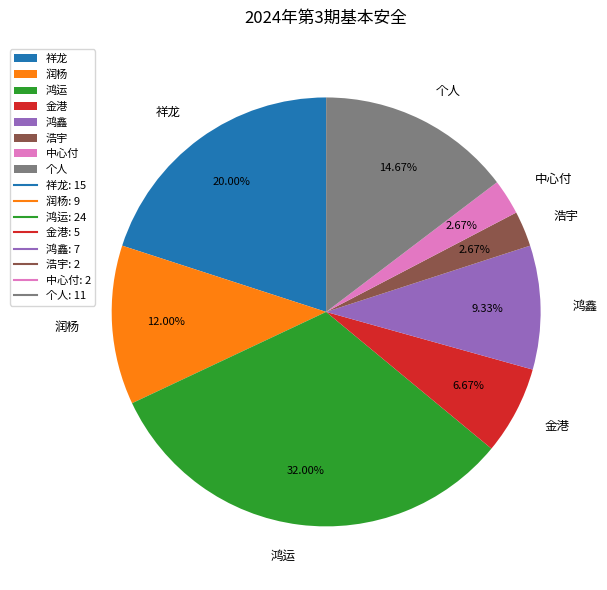

Which has a higher value, 润杨 or 祥龙?

祥龙